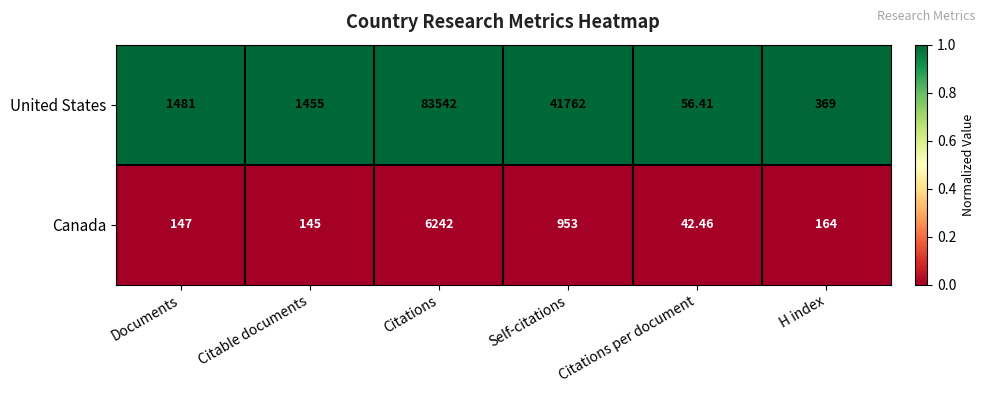

At which label does Canada first exceed 164?

Citations